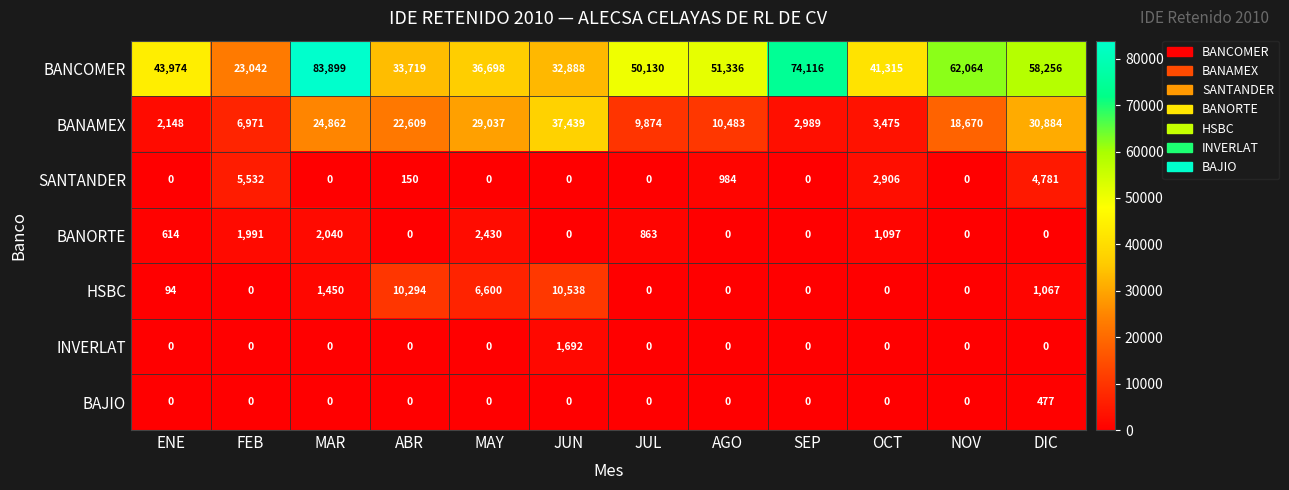

Which series changed the most between MAY and JUN?

BANAMEX